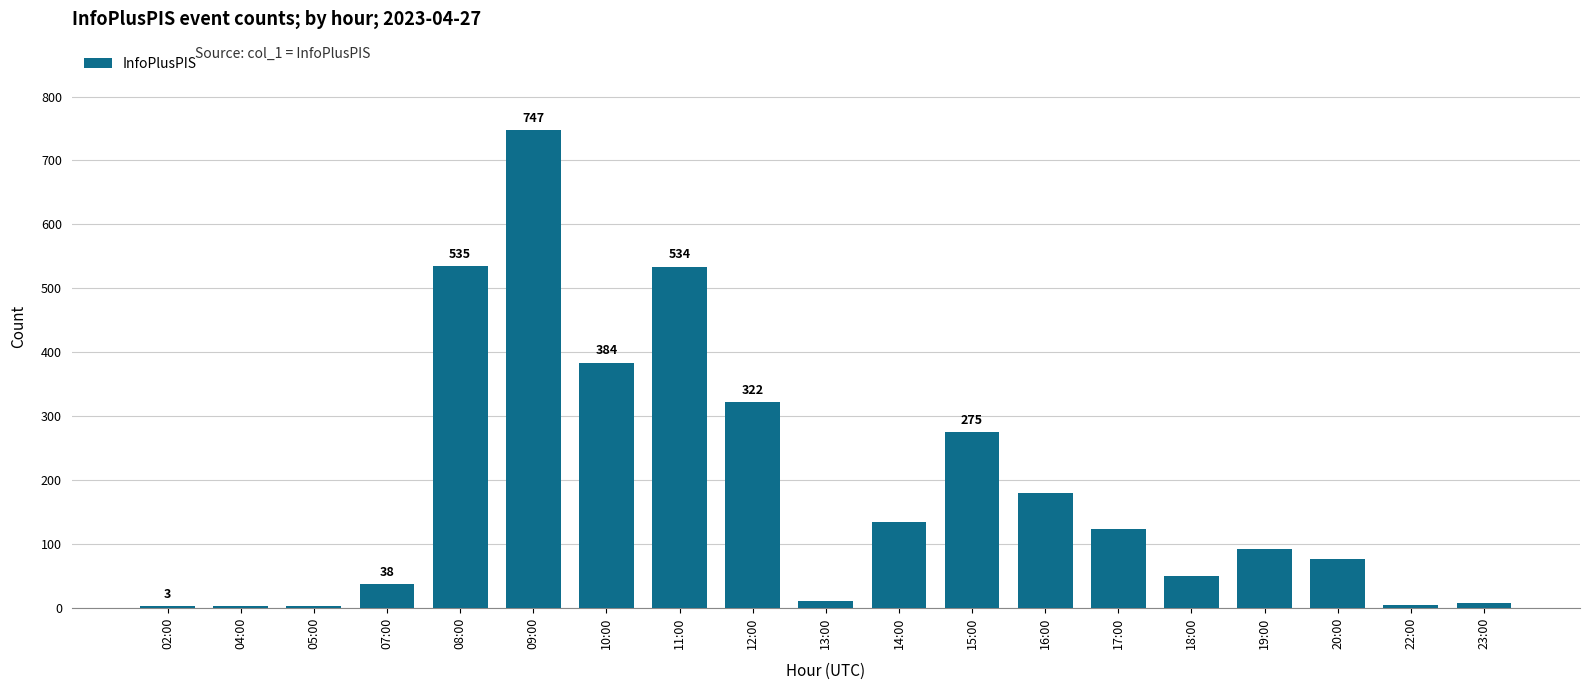

What is the greatest value displayed?

747